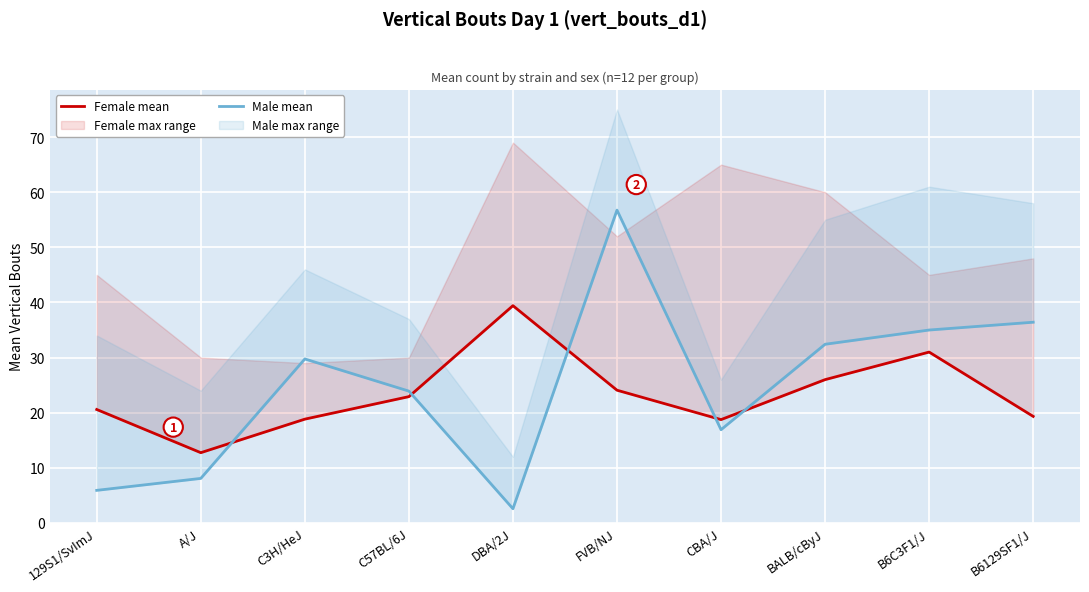

How many values in the Male mean series are below 29?

5